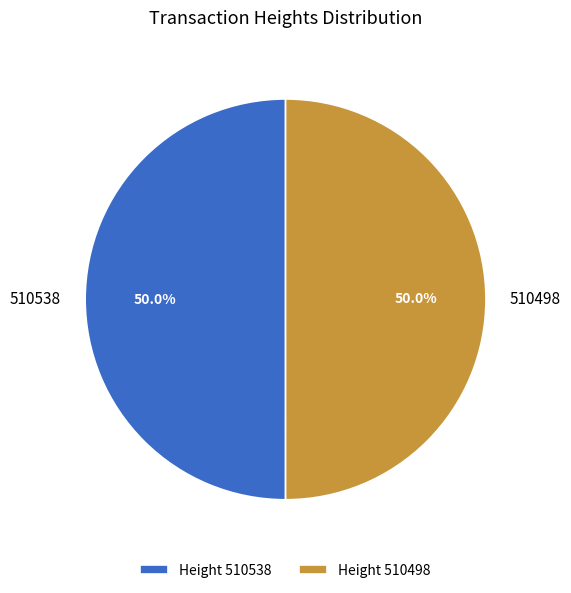

How many slices are in this pie chart?

2